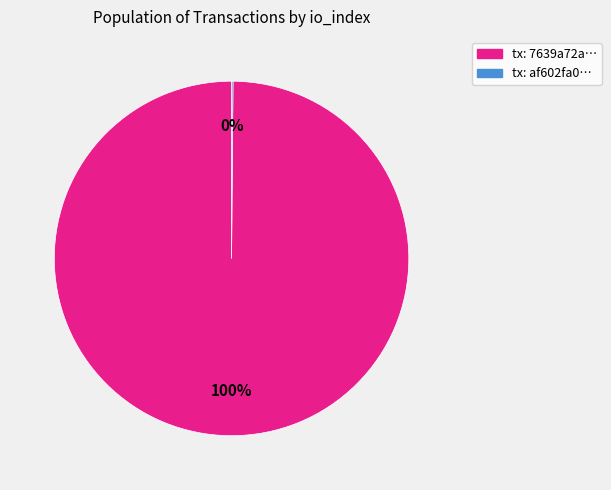

To the nearest percent, what is the difference between the largest and smallest slice percentages?

100%